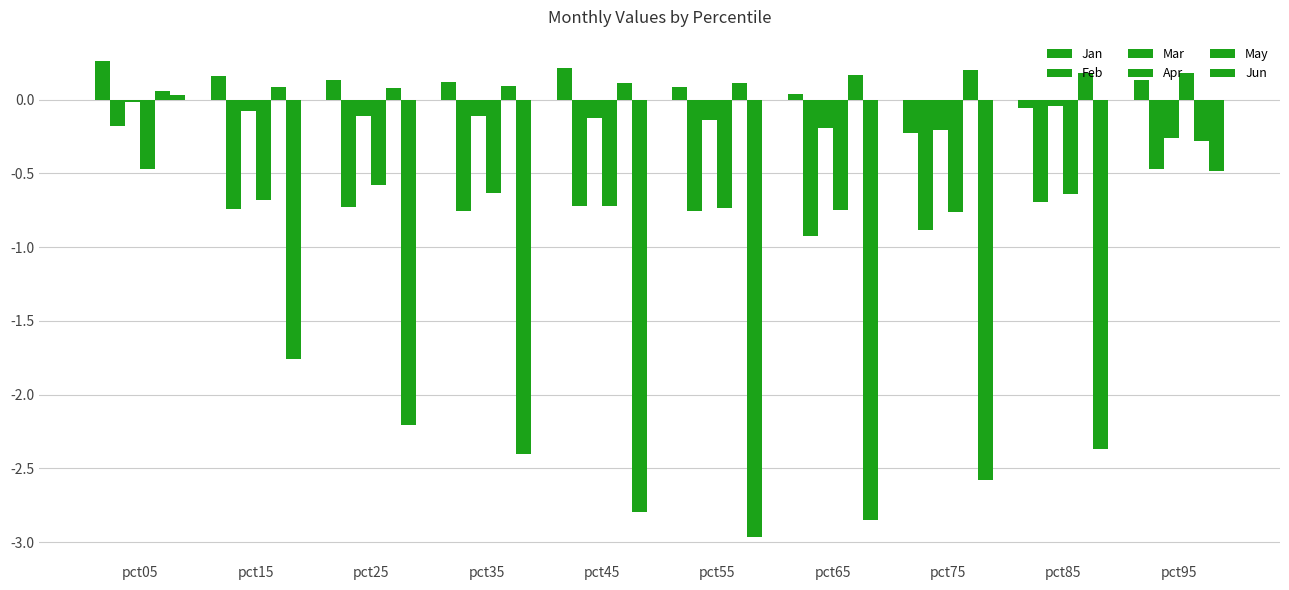

At which category is the sum across all series the highest?

pct05